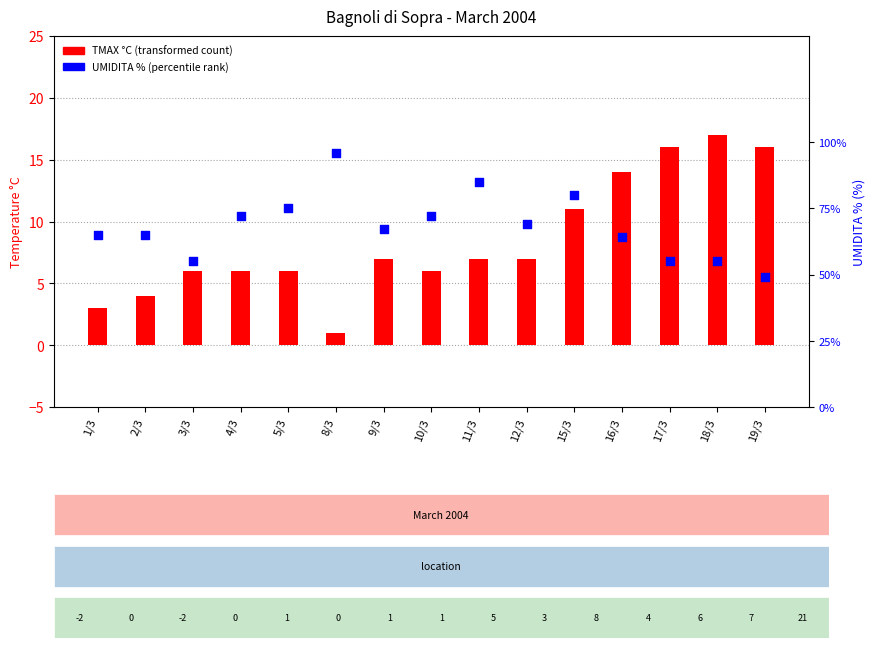

What is the total value across all series at 3/3?

61